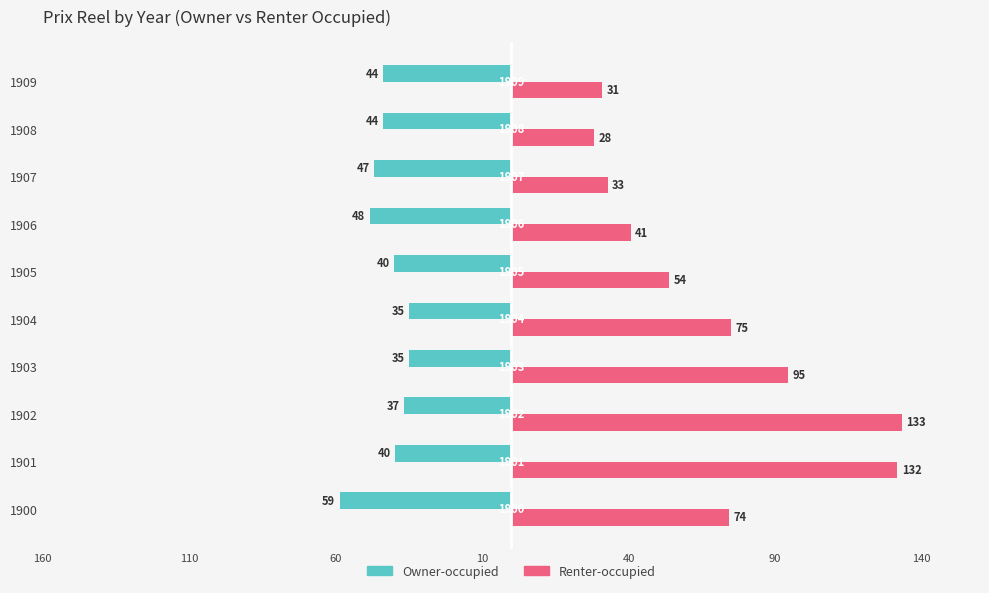

What are all the series names shown in the legend?

Owner-occupied, Renter-occupied